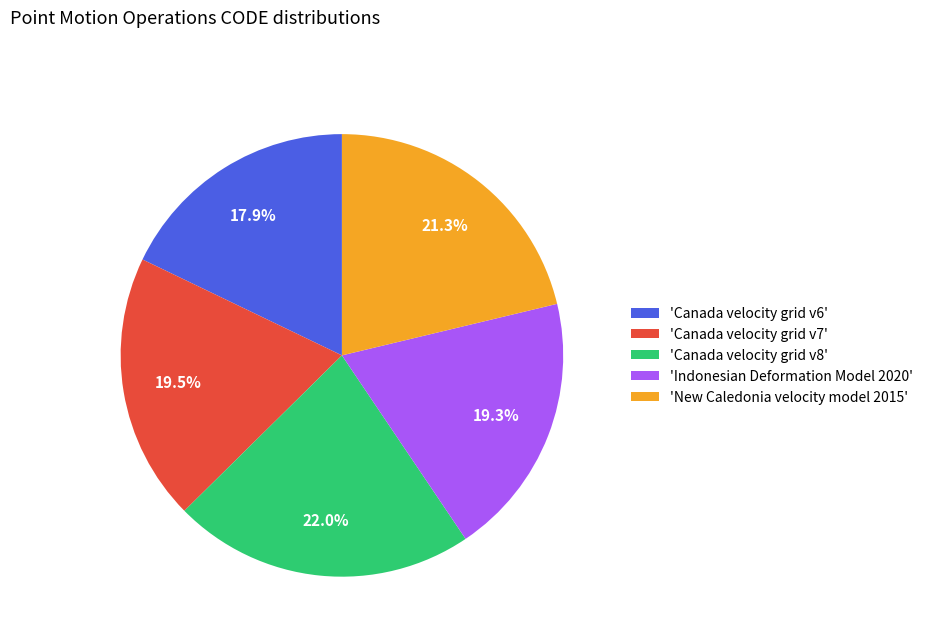

What percentage is NOT represented by 'New Caledonia velocity model 2015'?

78.7%